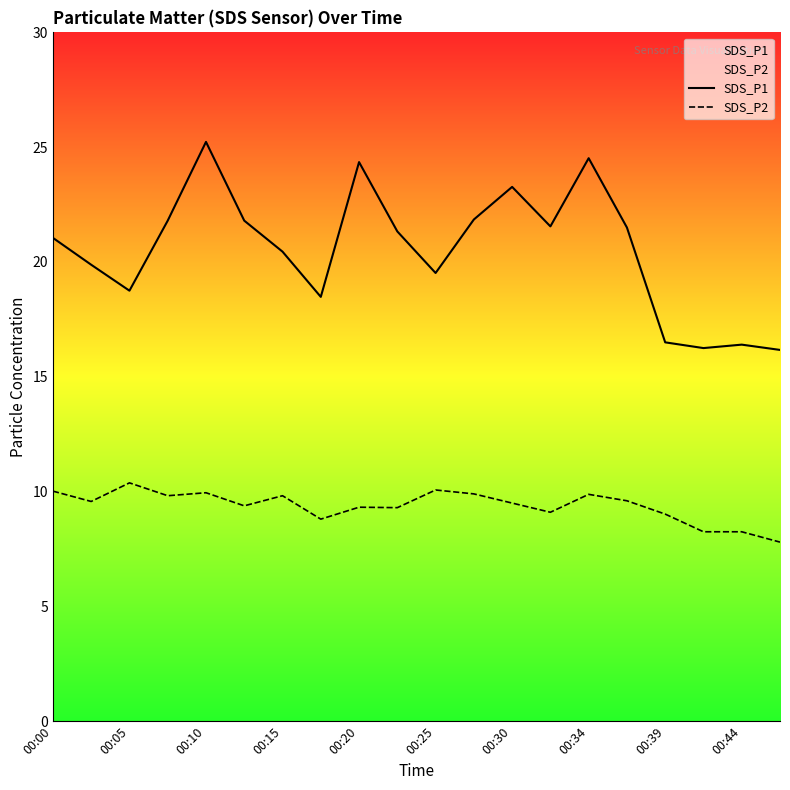

The value of SDS_P2 at 00:34 is 14.6. True or false?

False